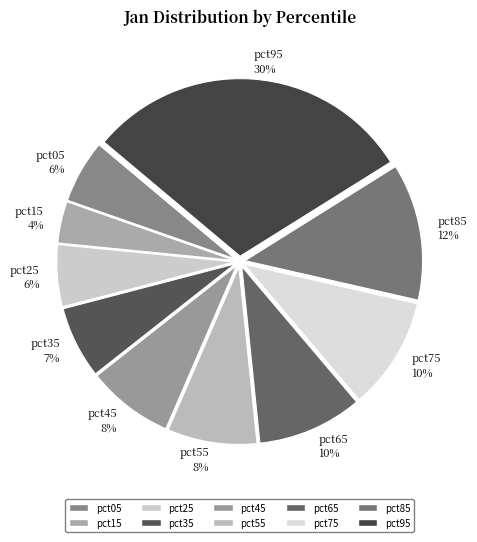

To the nearest percent, what portion does pct75 represent?

10%